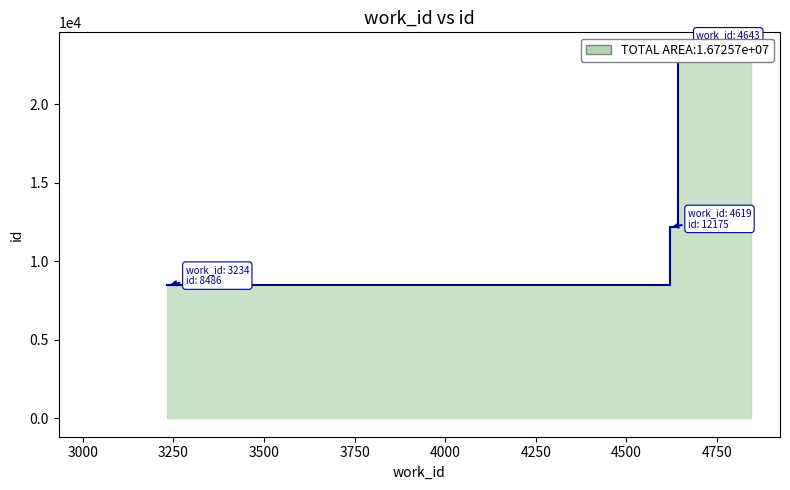

At which label is the value closest to 15944?

4619